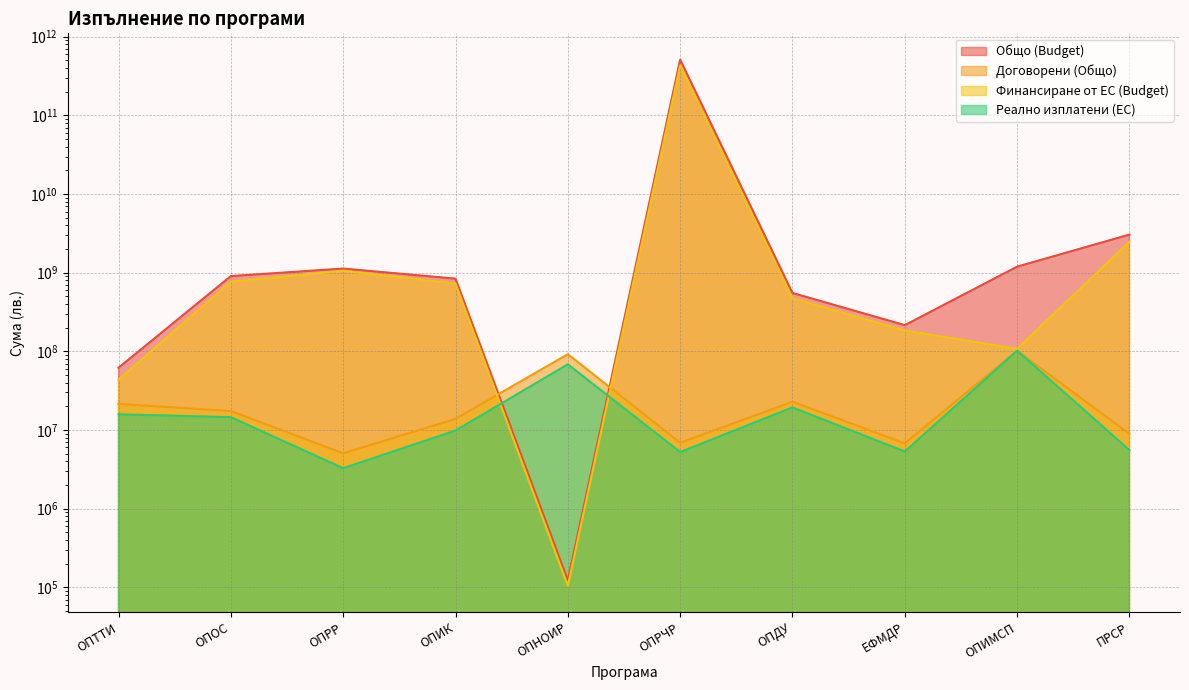

Which series ends up on top after the final intersection of Реално изплатени (ЕС) and Общо (Budget)?

Общо (Budget)